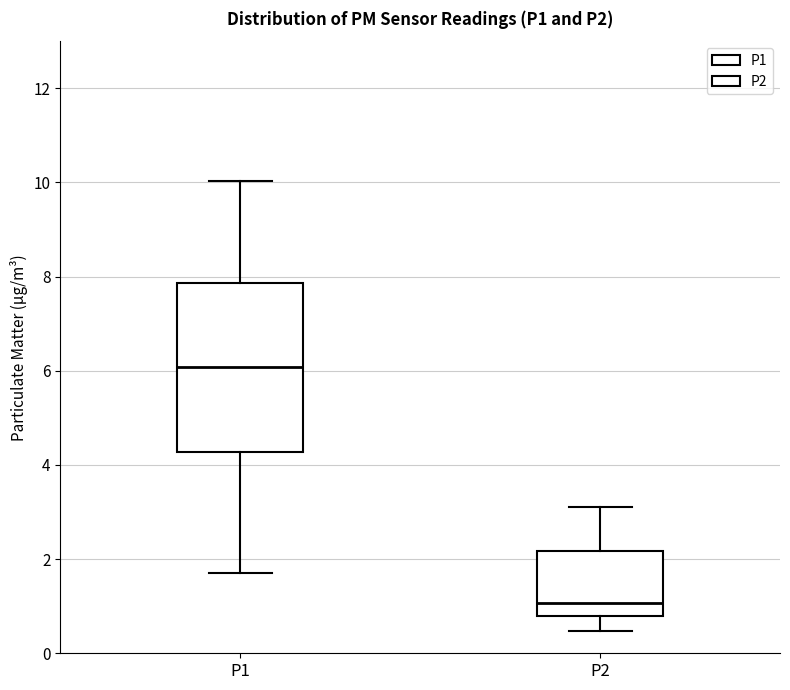

Where is the lower edge of the box for P1 on the y-axis? The values are not printed on the chart, so give them approximately, as read against the axis.

4.2